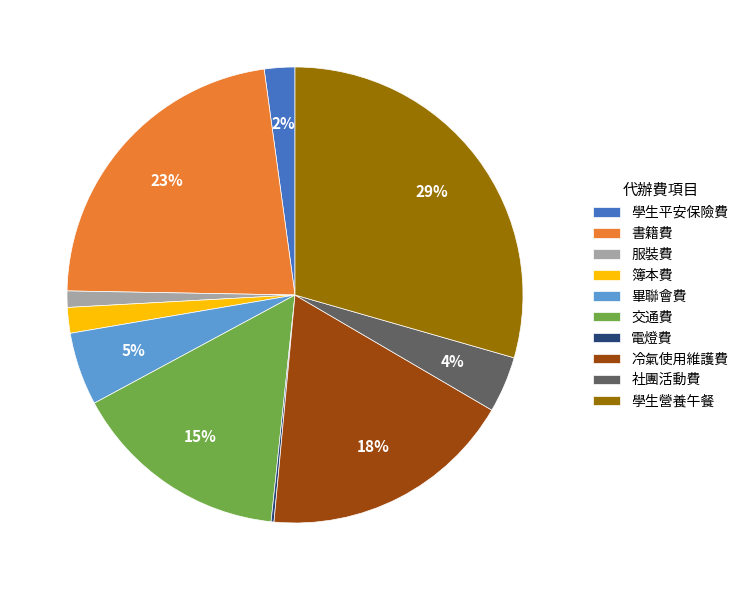

What is the largest slice in the pie chart?

學生營養午餐